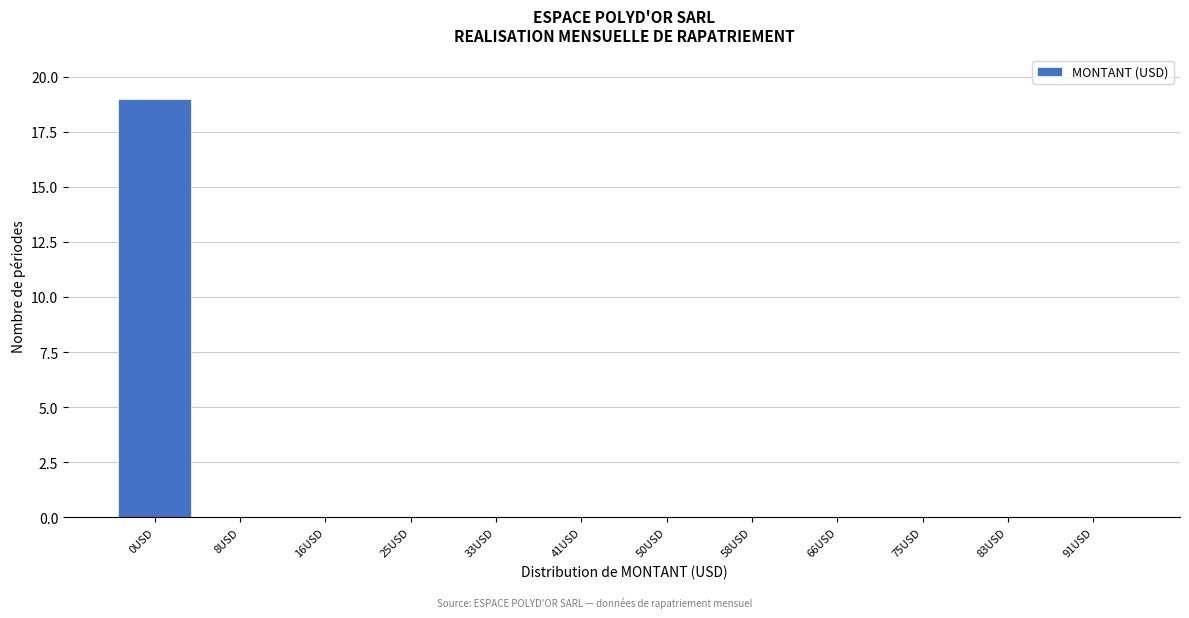

Reading left to right, extract all data points from this chart.

0USD=19	8USD=0	16USD=0	25USD=0	33USD=0	41USD=0	50USD=0	58USD=0	66USD=0	75USD=0	83USD=0	91USD=0